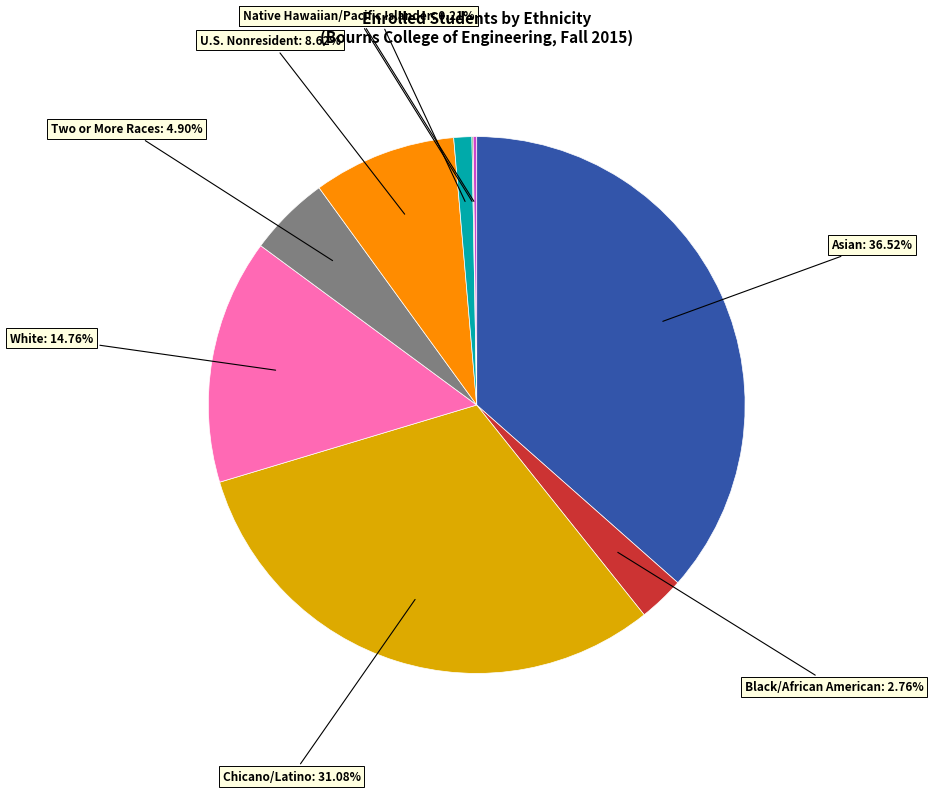

What is the largest slice in the pie chart?

Asian